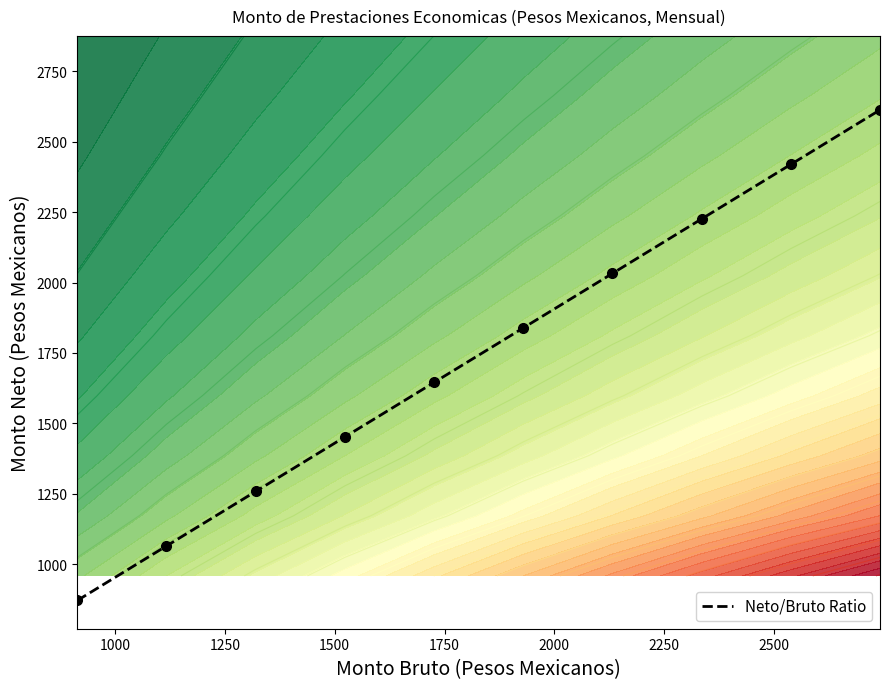

What is the difference between the second highest and minimum values?

1548.6